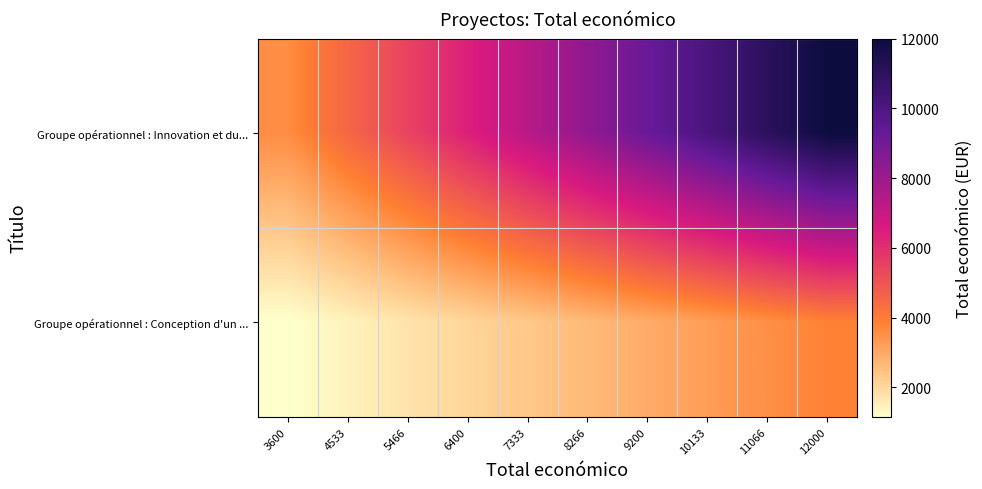

Rank the series by their average value, from highest to lowest.

Groupe opérationnel : Innovation et du..., Groupe opérationnel : Conception d'un ...